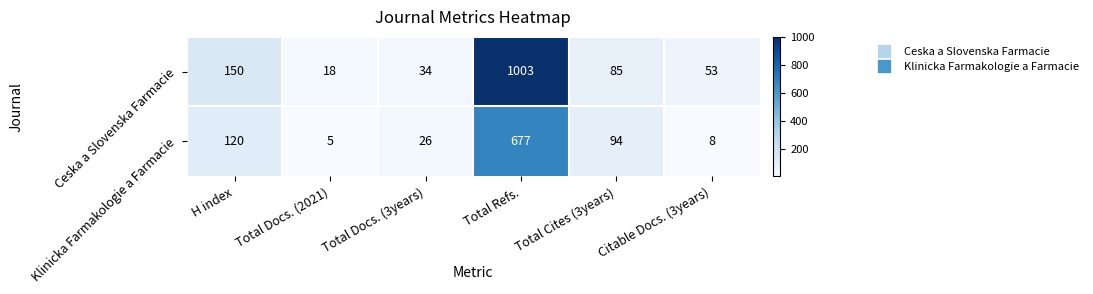

Where is Ceska a Slovenska Farmacie nearest to the value 510?

H index